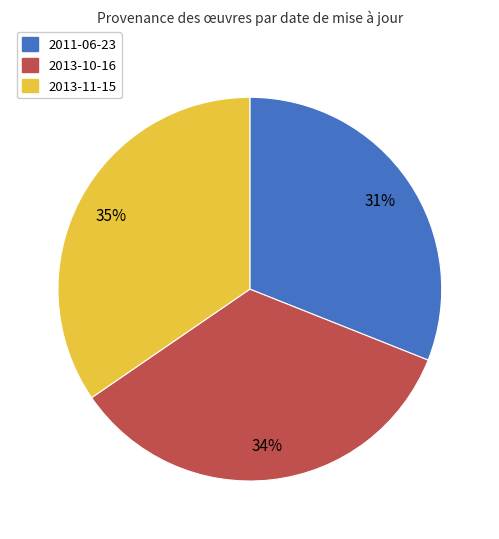

Which has a higher value, 2011-06-23 or 2013-11-15?

2013-11-15